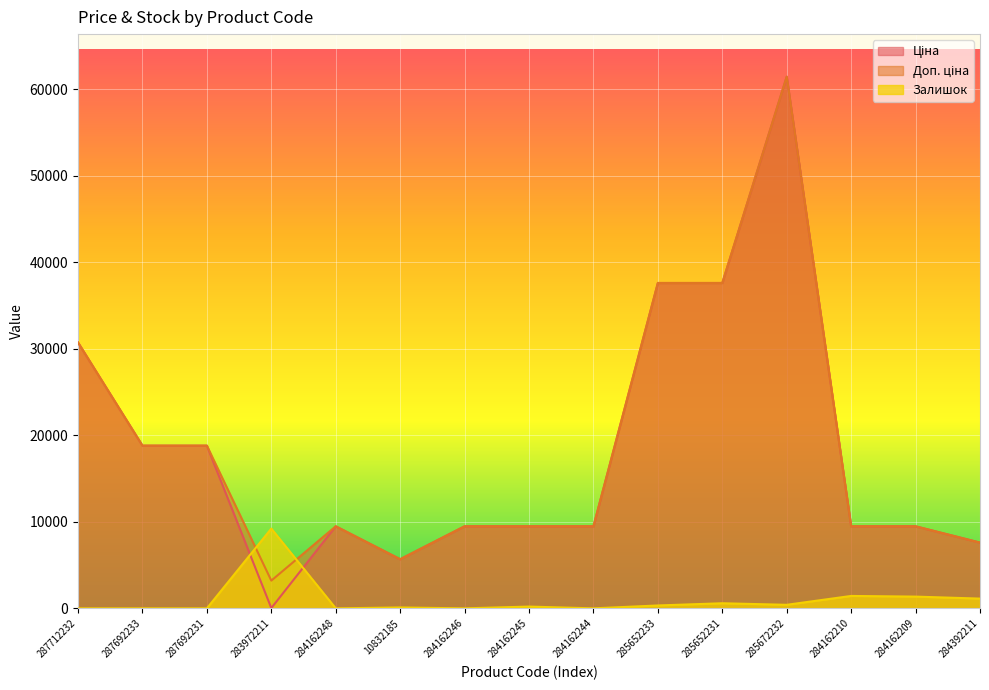

True or false: Доп. ціна and Ціна intersect in this chart.

False